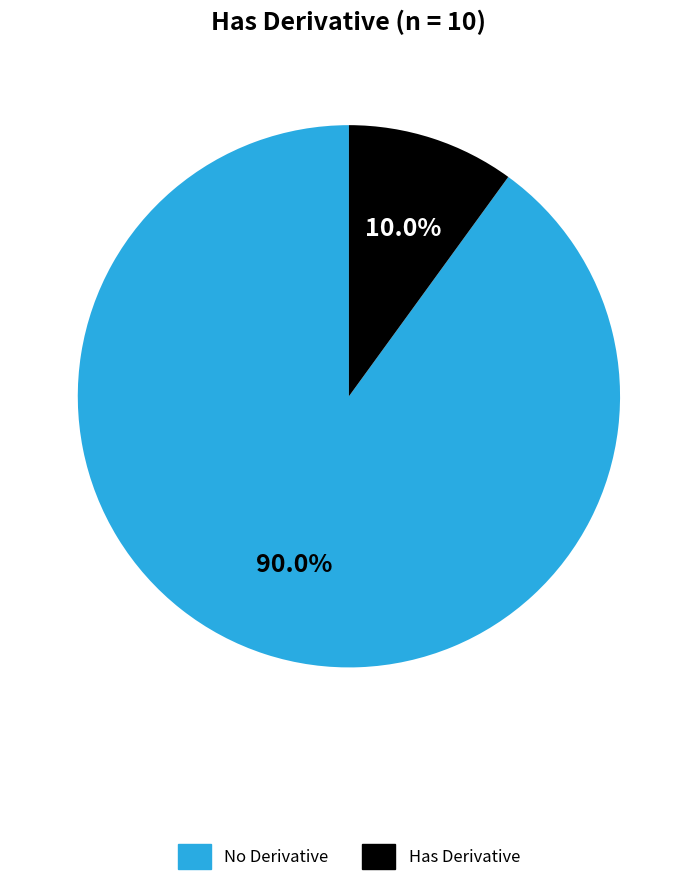

How many slices are in this pie chart?

2